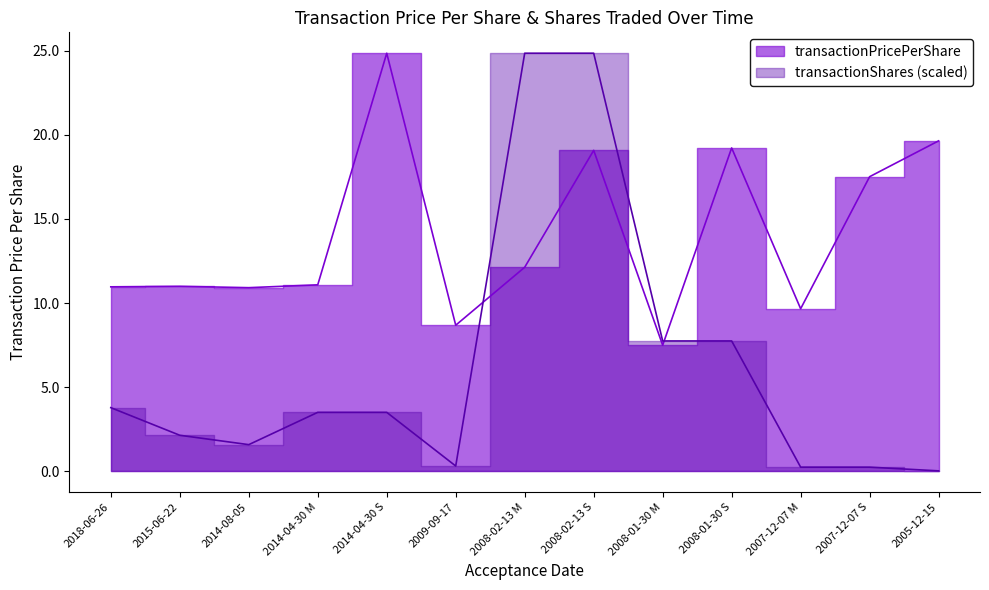

What is the label of the 10th point from the right?

2014-04-30 M